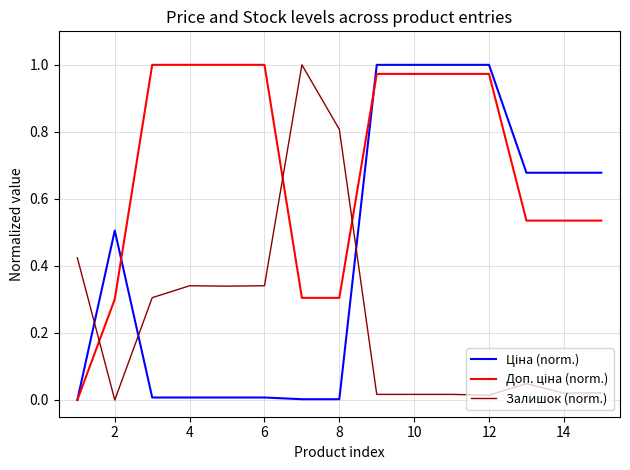

What is the value of the Доп. ціна (norm.) point at the 2nd from the left?

0.3